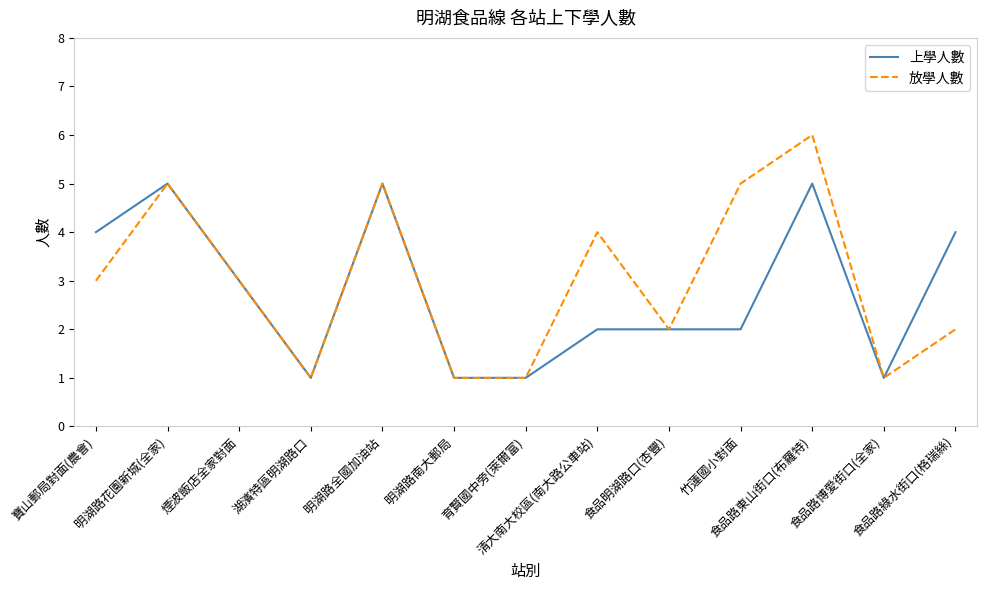

Reading right to left, transcribe all the data shown in this chart.

上學人數: 4	1	5	2	2	2	1	1	5	1	3	5	4
放學人數: 2	1	6	5	2	4	1	1	5	1	3	5	3